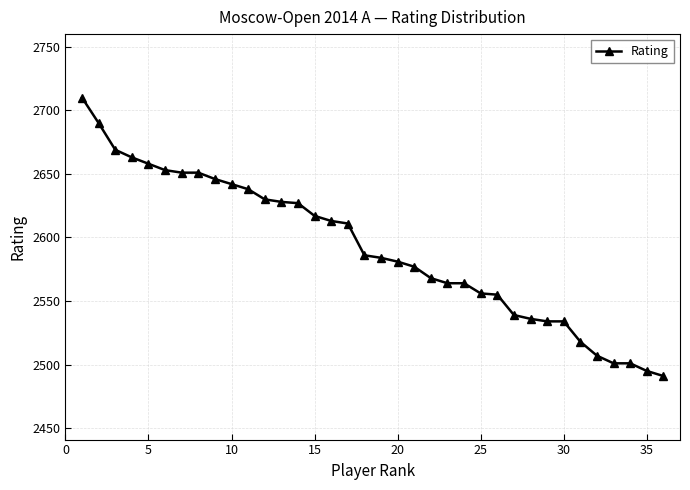

What is the sum of all values?

93288